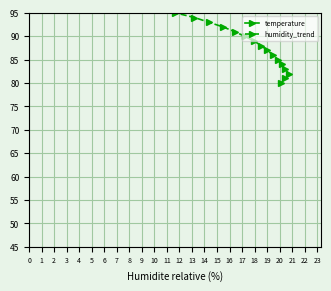

At which category is the sum across all series the highest?

19